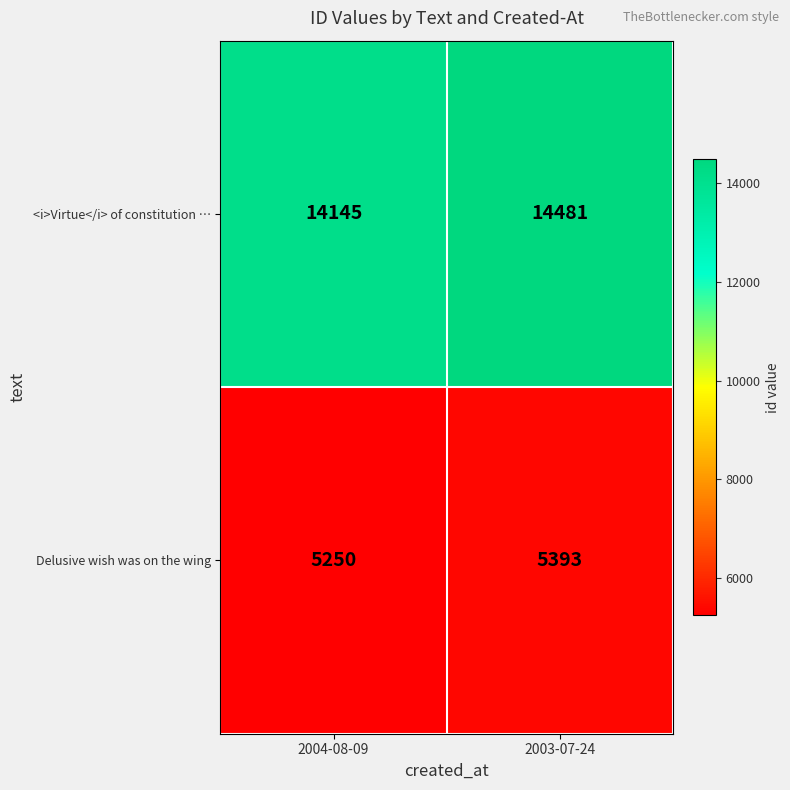

Count the number of data series in this chart.

2